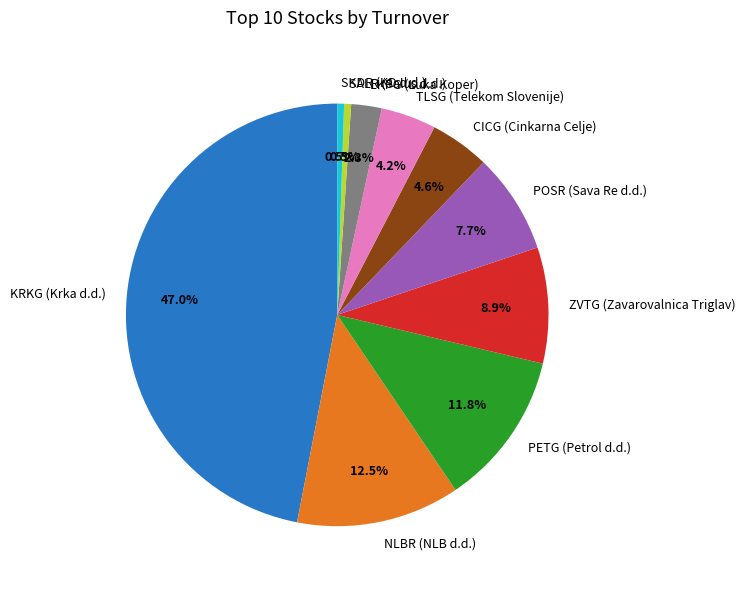

To the nearest percent, what is the average slice percentage?

10%